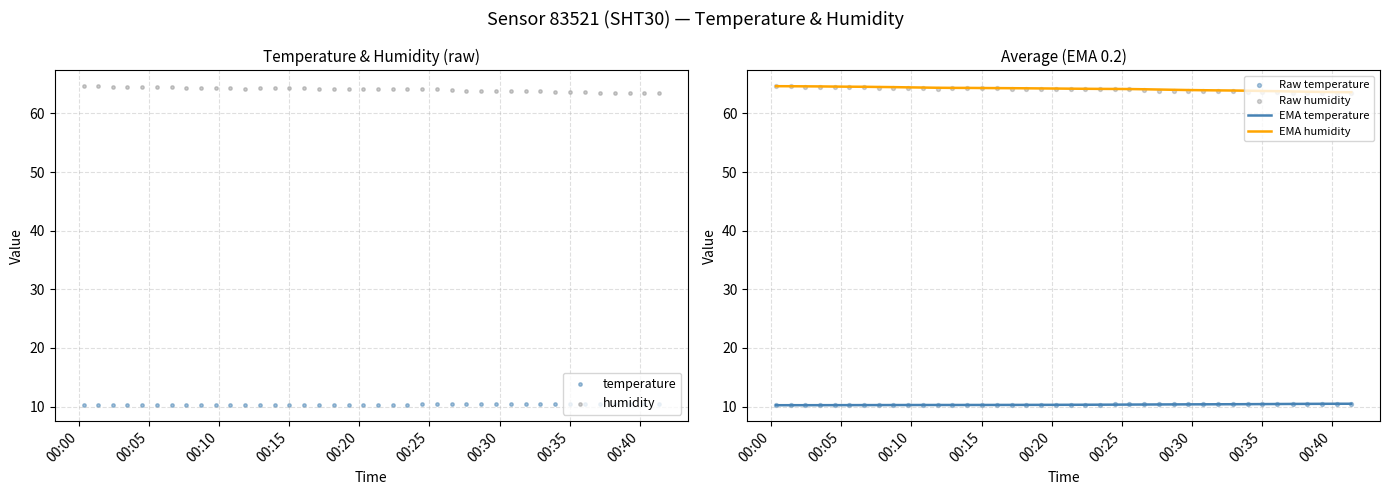

True or false: EMA temperature and EMA humidity cross at least once.

False